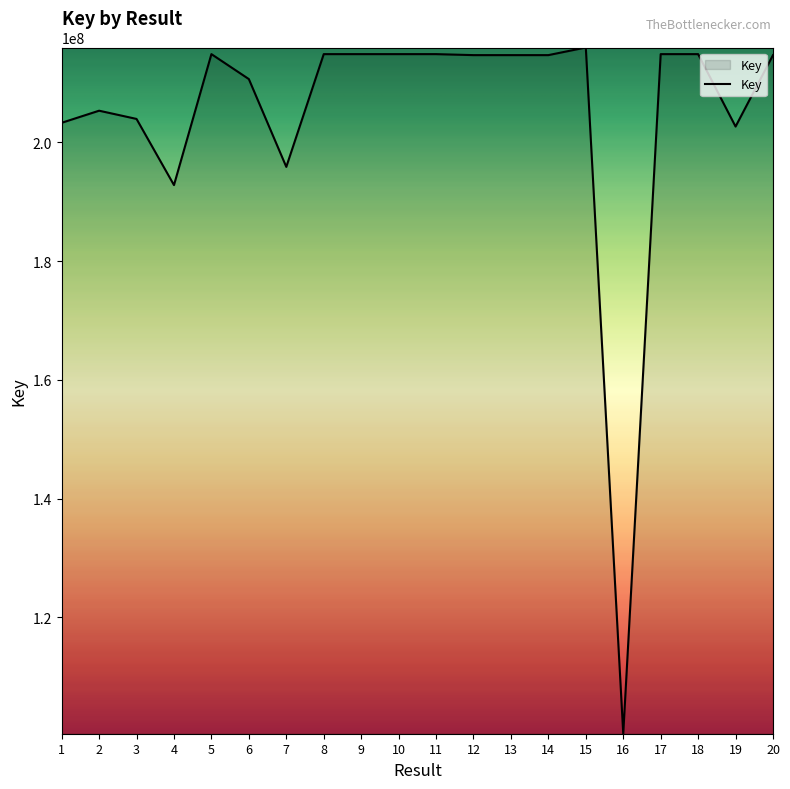

Count the number of categories in the chart.

20